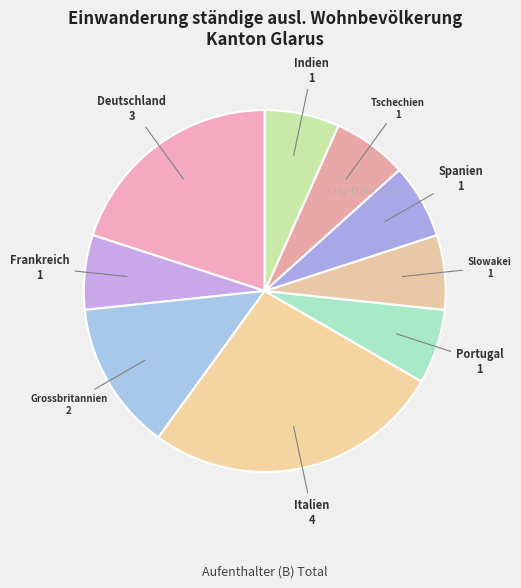

Count the number of slices in the pie.

9